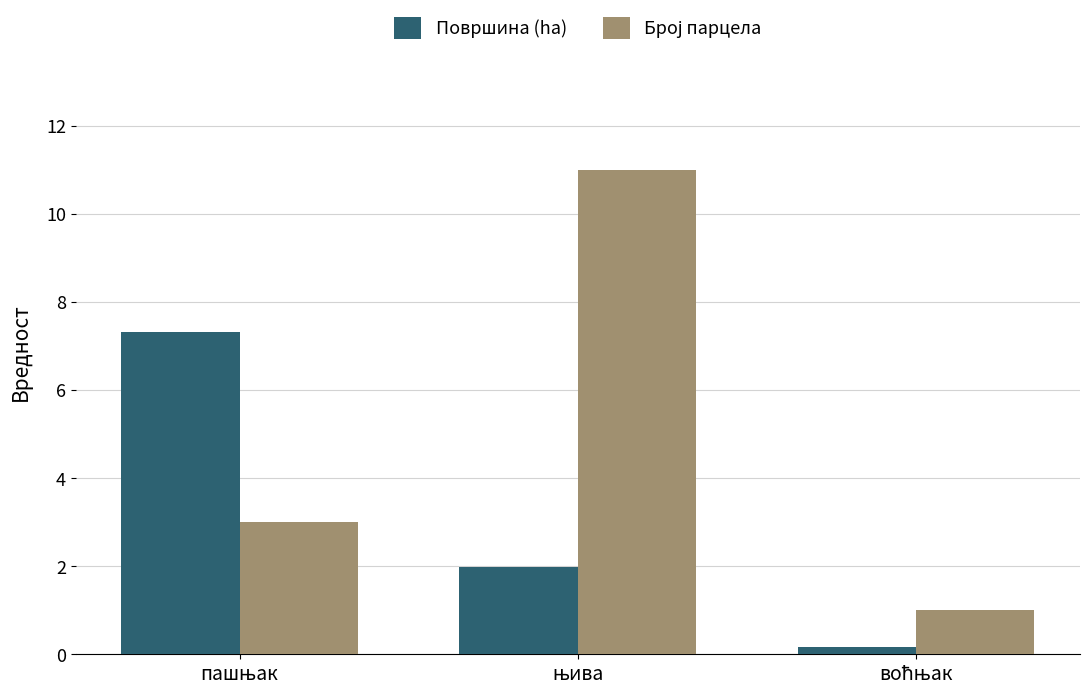

What is the highest value of the Површина (ha) series?

7.3